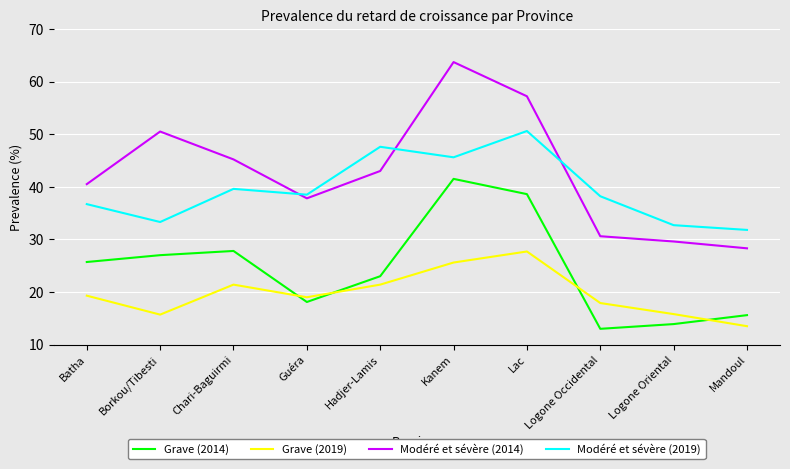

The Modéré et sévère (2019) series shows 38.2 at Logone Occidental. True or false?

True